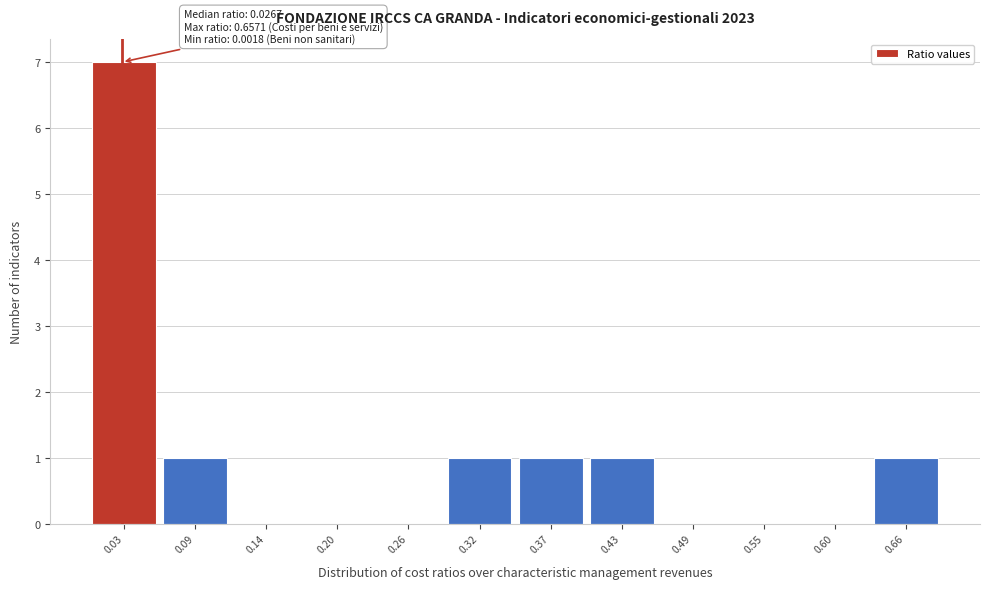

Which range on the x-axis has the tallest bar?

0.00 to 0.06